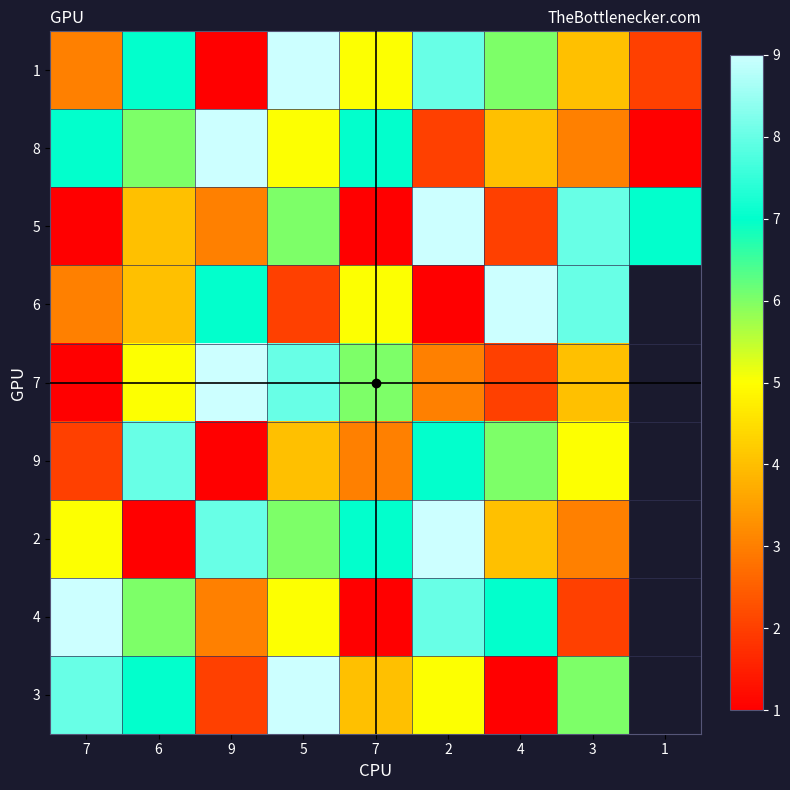

List the labels in order of 6 value, smallest first.

2, 5, 7, 6, 7, 9, 3, 4, 1